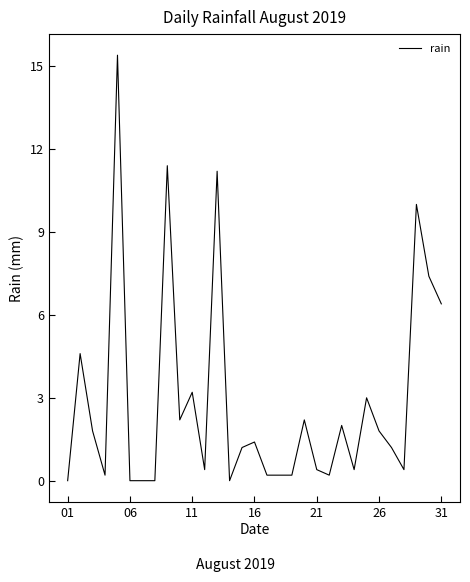

What is the maximum value shown in the chart?

15.4